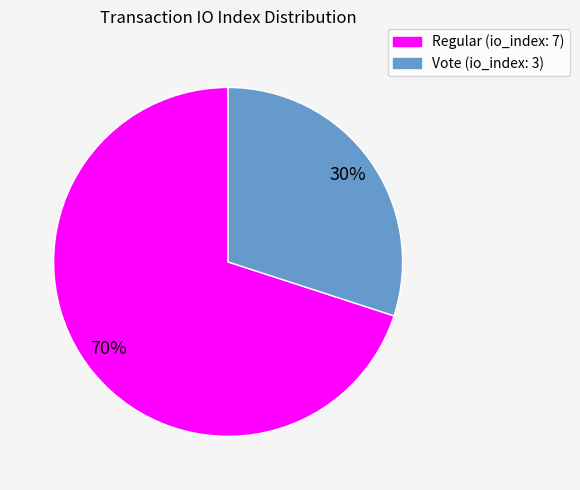

Which has a higher value, Regular (io_index: 7) or Vote (io_index: 3)?

Regular (io_index: 7)